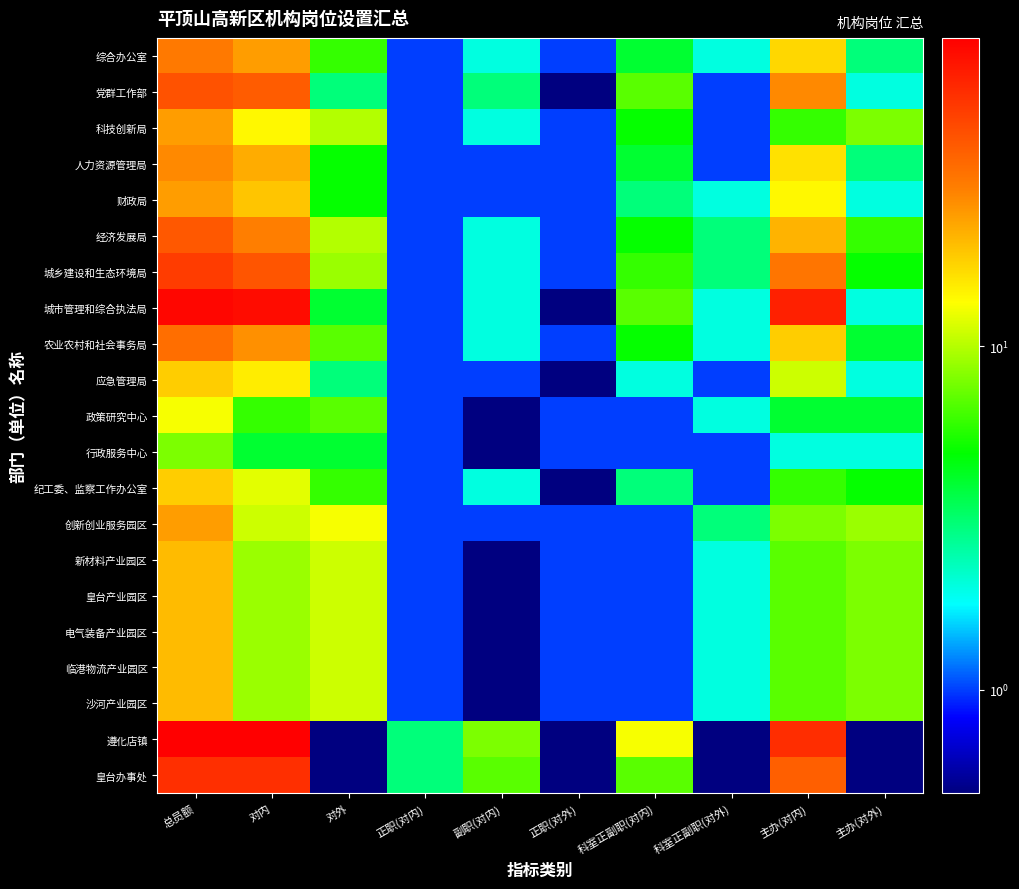

Which series has the largest range (max minus min)?

遵化店镇